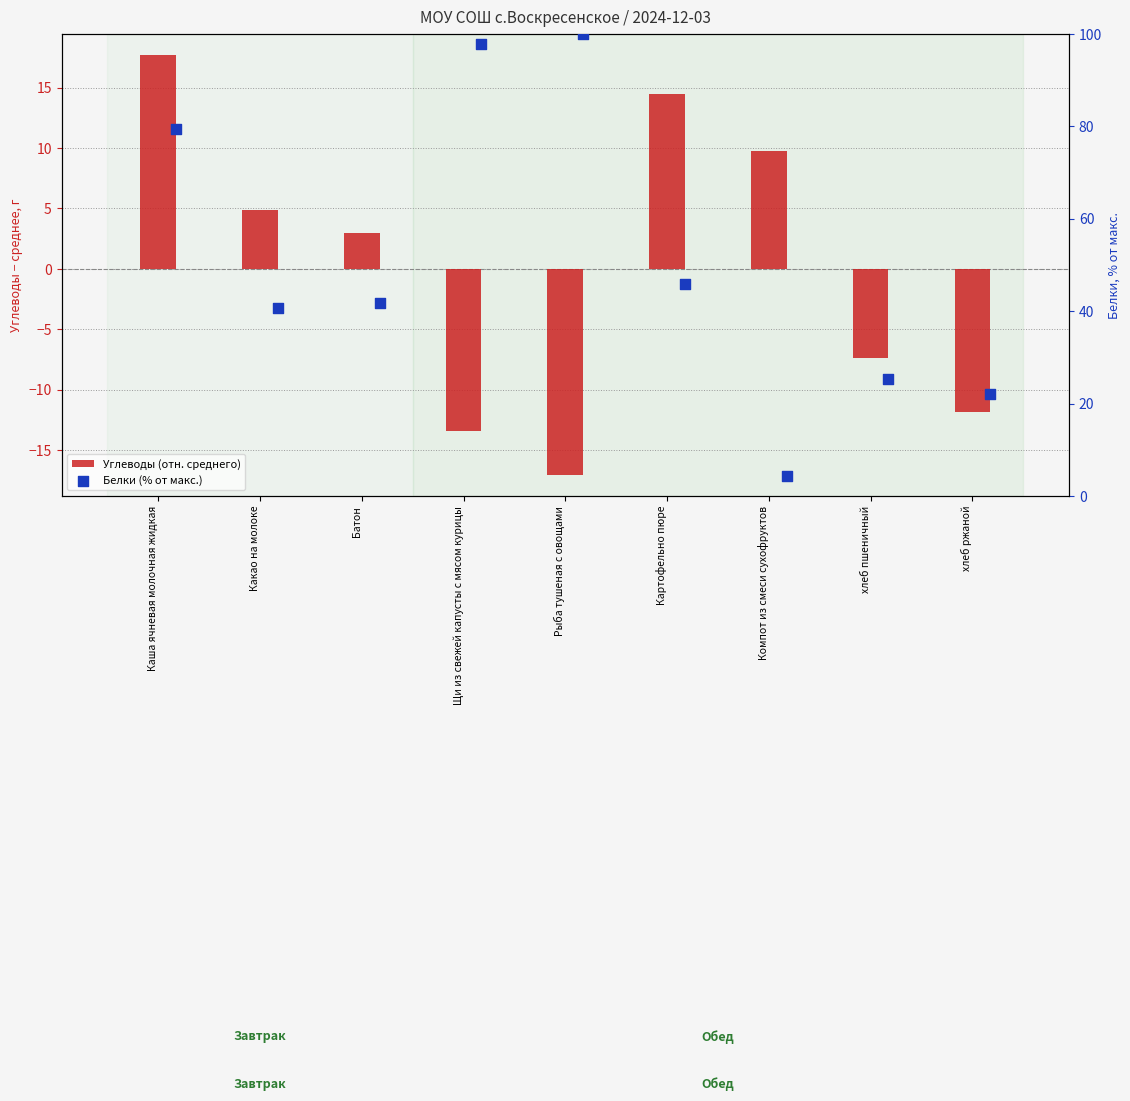

Is the value of Белки (% от макс.) at Каша ячневая молочная жидкая greater than the value of Углеводы (отн. среднего) at Каша ячневая молочная жидкая?

Yes